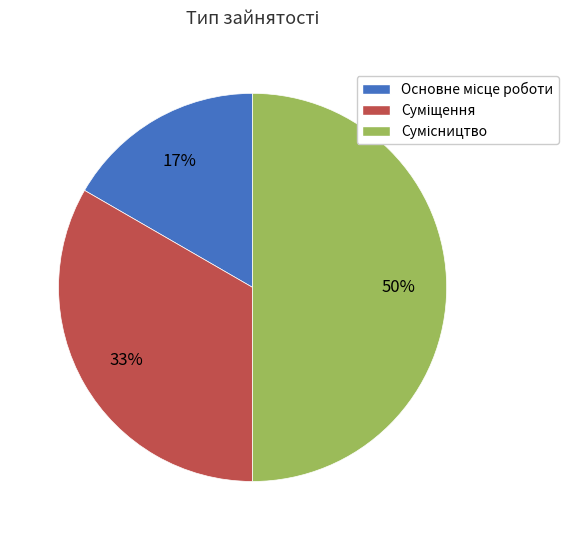

To the nearest percent, what is the average slice percentage?

33%